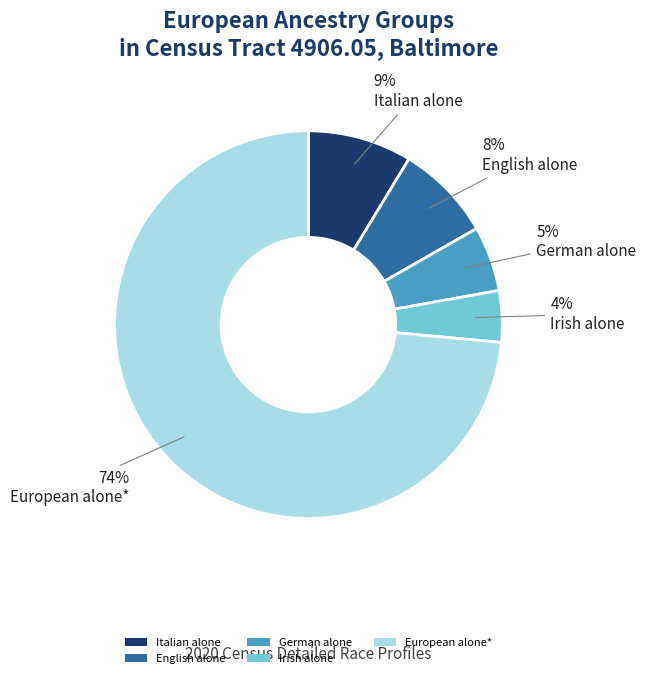

To the nearest percent, what is the combined percentage of Italian alone and German alone?

14%